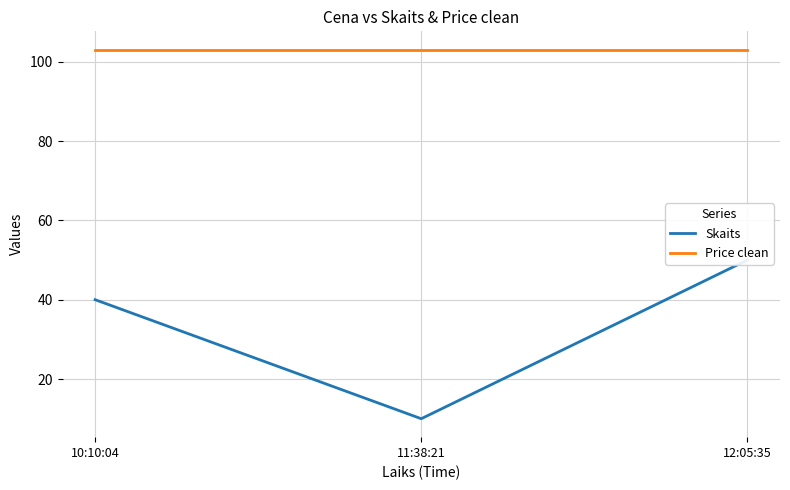

Rank the series at 12:05:35 from lowest to highest value.

Skaits, Price clean